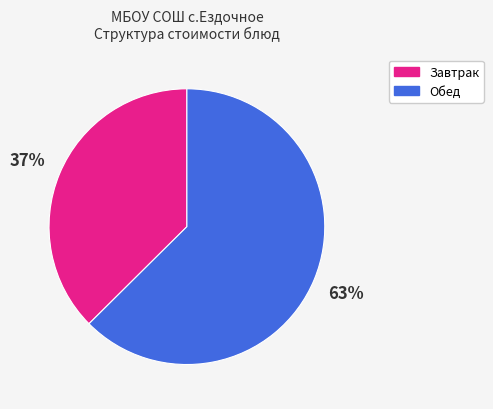

To the nearest percent, what is the average slice percentage?

50%